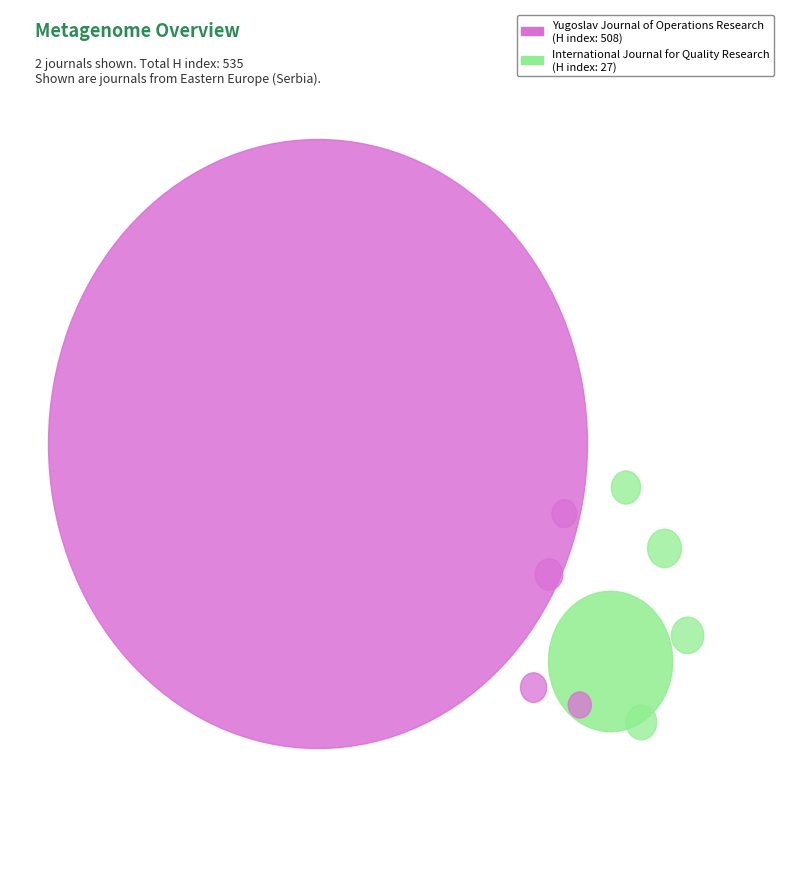

To the nearest percent, what is the difference between the Yugoslav Journal of Operations Research and International Journal for Quality Research slice percentages?

90%